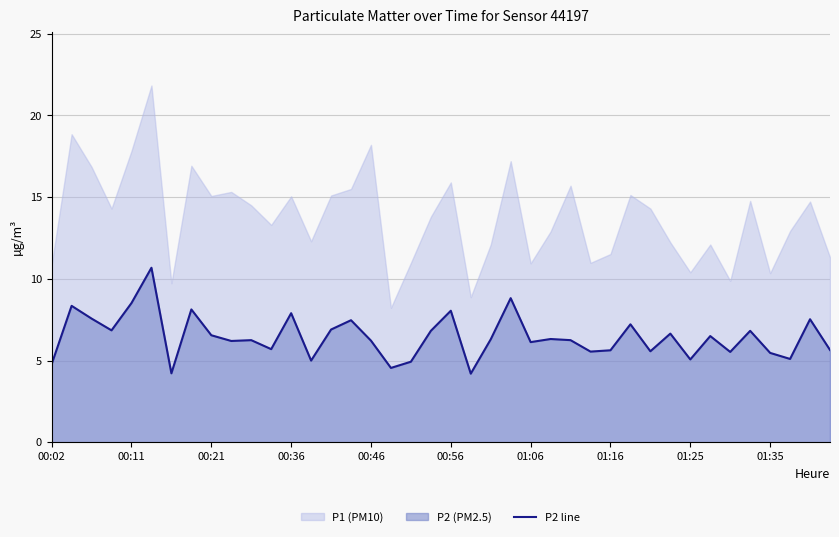

How many data points does each series have?

40